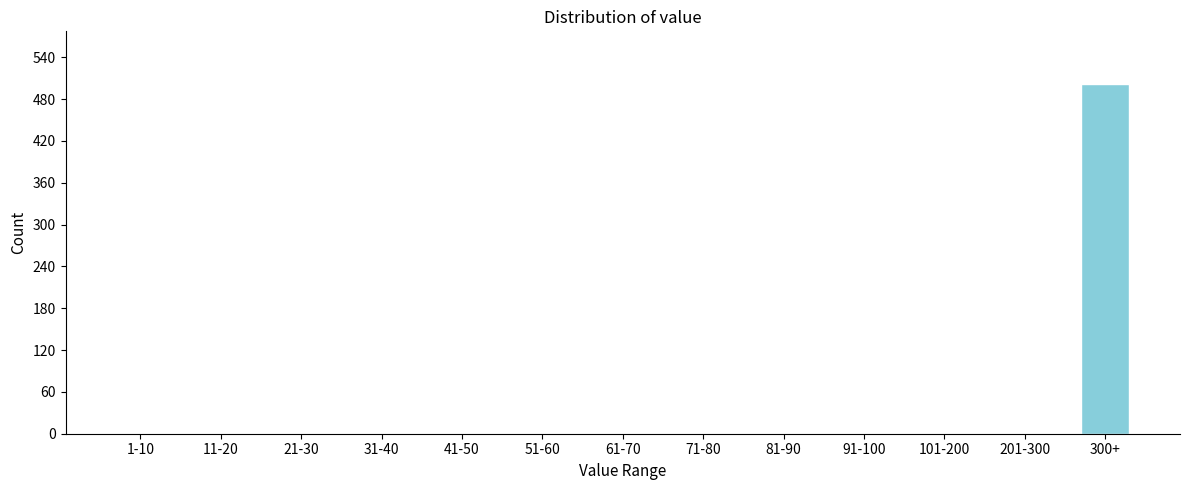

Reading left to right, extract all data points from this chart.

1-10=0	11-20=0	21-30=0	31-40=0	41-50=0	51-60=0	61-70=0	71-80=0	81-90=0	91-100=0	101-200=0	201-300=0	300+=502